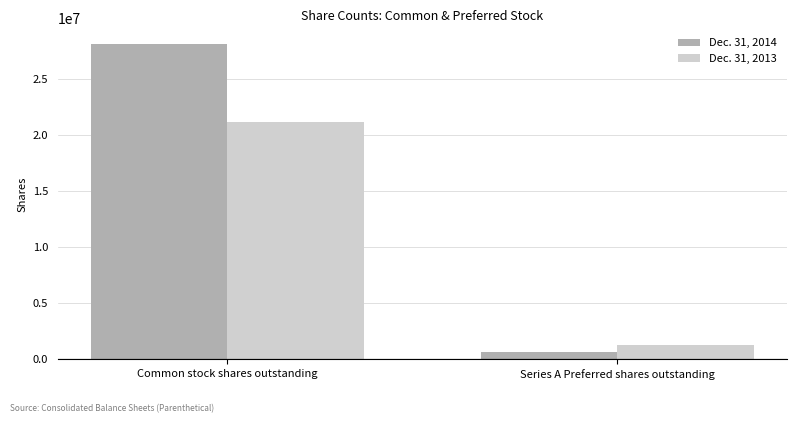

What is the average value of the Dec. 31, 2014 series?

14369262